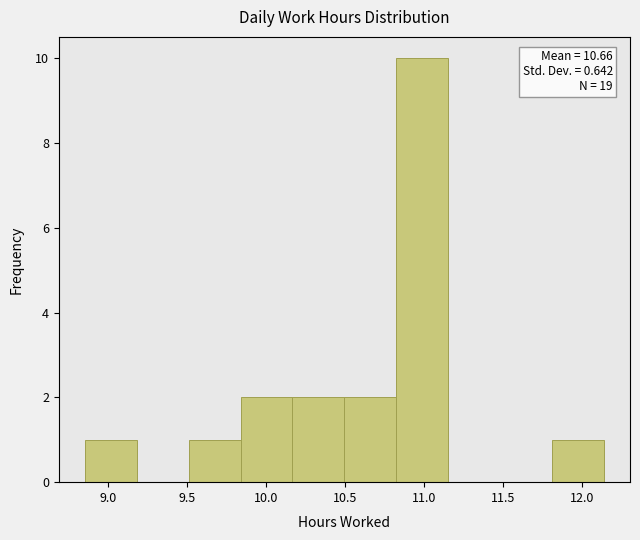

Over which range of the x-axis is the bar tallest?

10.80 to 11.15